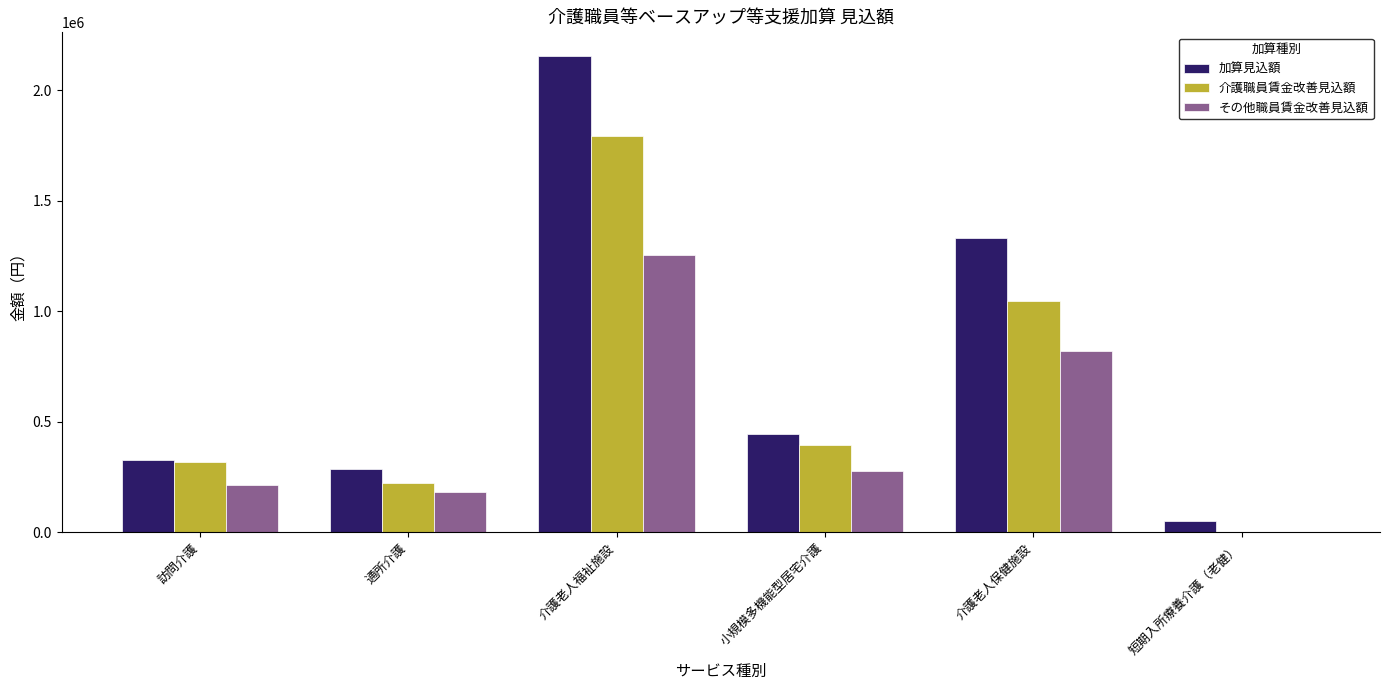

Reading left to right, list all the values displayed in this chart.

加算見込額: 訪問介護=328320	通所介護=287760	介護老人福祉施設=2153088	小規模多機能型居宅介護=443904	介護老人保健施設=1332864	短期入所療養介護（老健）=51264
介護職員賃金改善見込額: 訪問介護=317144	通所介護=222360	介護老人福祉施設=1792515	小規模多機能型居宅介護=396277	介護老人保健施設=1046311	短期入所療養介護（老健）=0
その他職員賃金改善見込額: 訪問介護=212420	通所介護=184000	介護老人福祉施設=1252695	小規模多機能型居宅介護=276750	介護老人保健施設=821750	短期入所療養介護（老健）=0